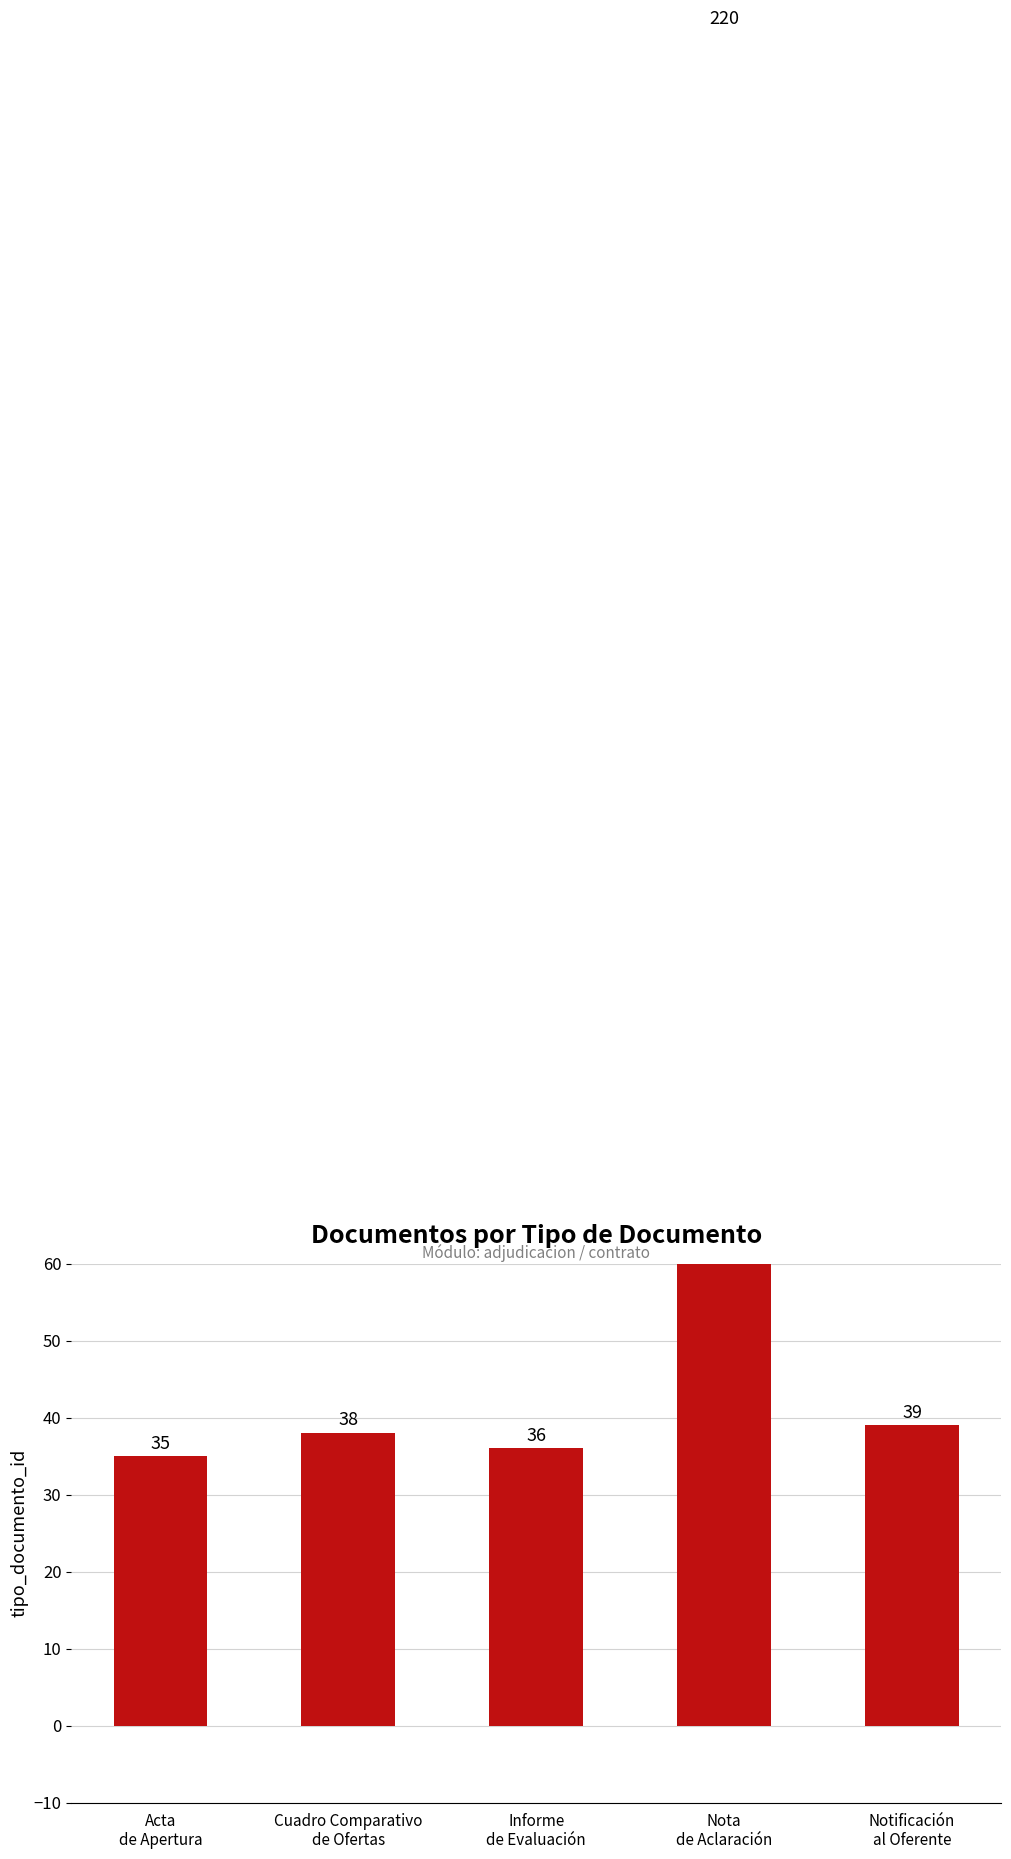

What is the change in value from Cuadro Comparativo
de Ofertas to Informe
de Evaluación?

-2